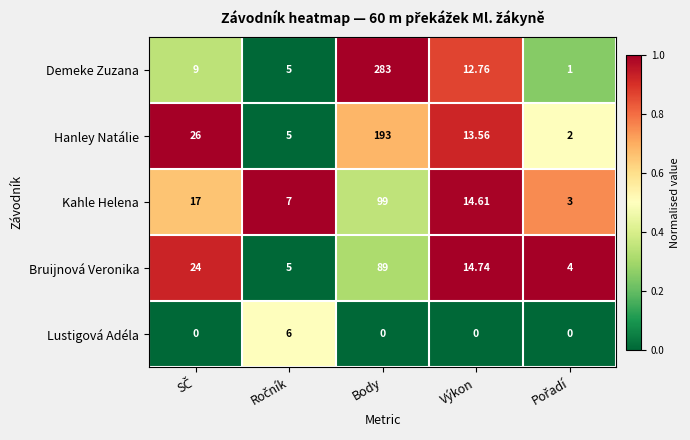

What is the total value across all series at Body?

664.0